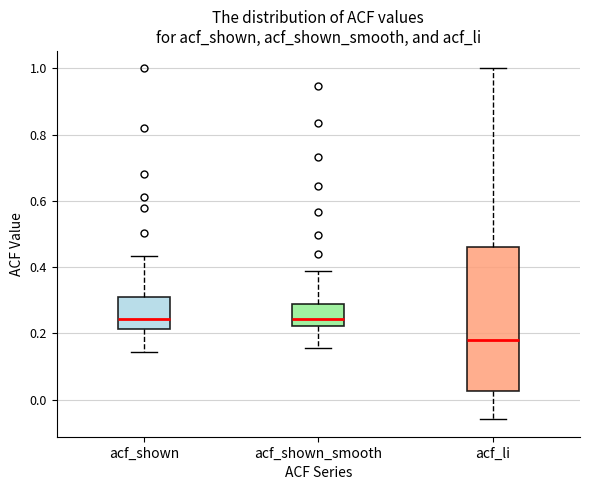

Reading left to right, read every box against the y-axis: the position of its median line, the range the box covers, and the ends of its whiskers. The values are not printed on the chart, so give them approximately, as read against the axis.

acf_shown: median 0.24, box 0.22 to 0.32, whiskers 0.14 to 0.44
acf_shown_smooth: median 0.24, box 0.22 to 0.28, whiskers 0.16 to 0.38
acf_li: median 0.18, box 0.02 to 0.46, whiskers -0.06 to 1.00